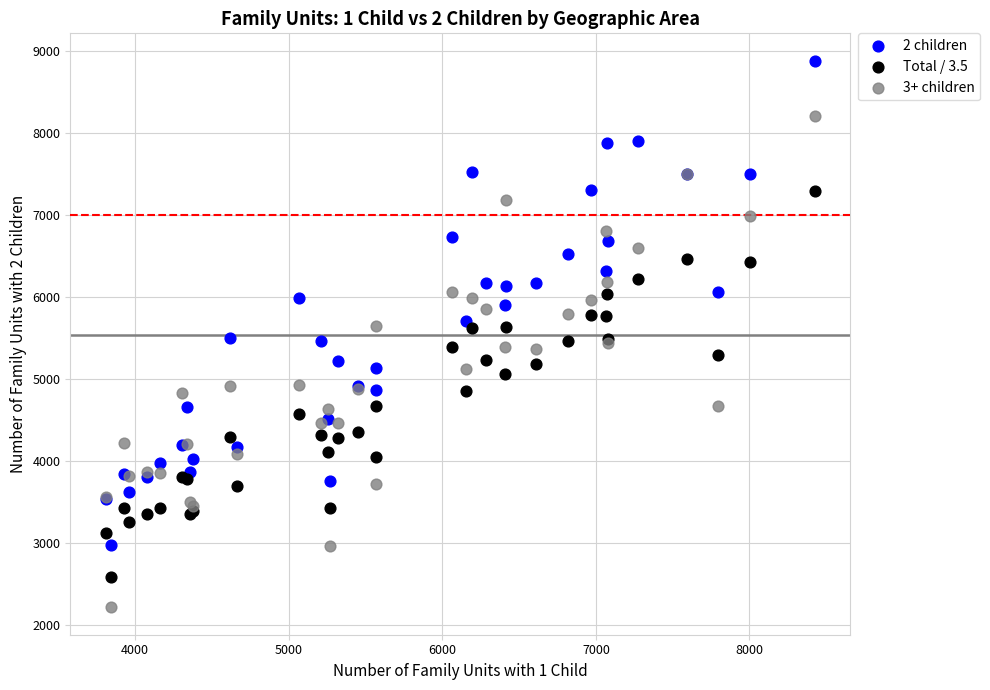

What are all the series names shown in the legend?

2 children, Total / 3.5, 3+ children